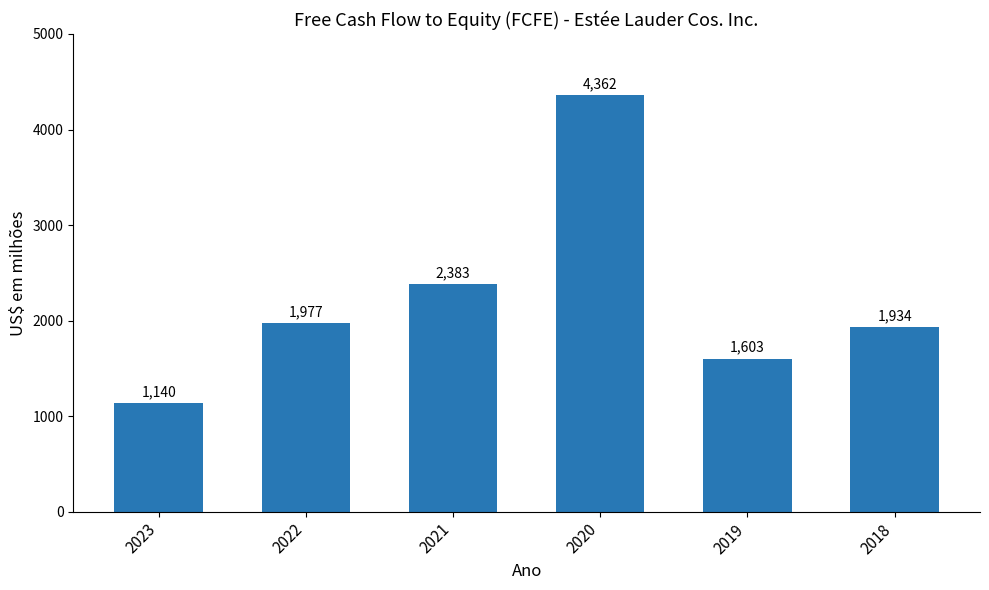

Count the number of data series in this chart.

1